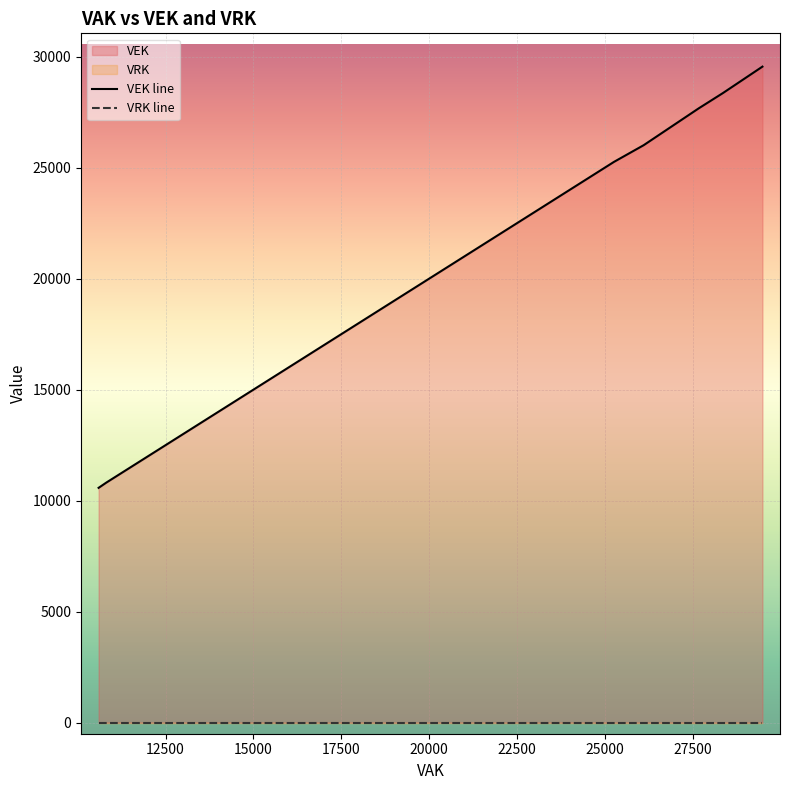

True or false: VRK line and VEK line cross at least once.

False